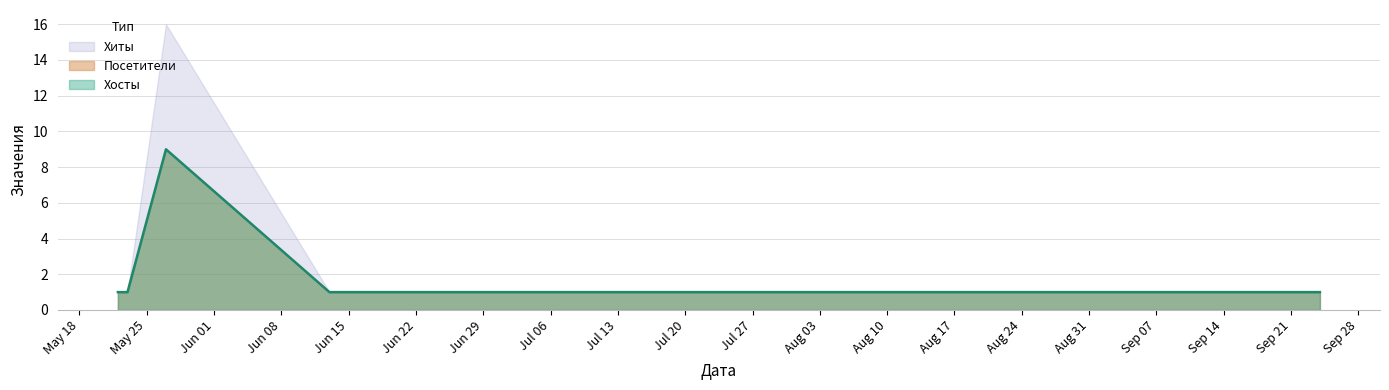

What is the total value across all series at 2020-05-27?

34